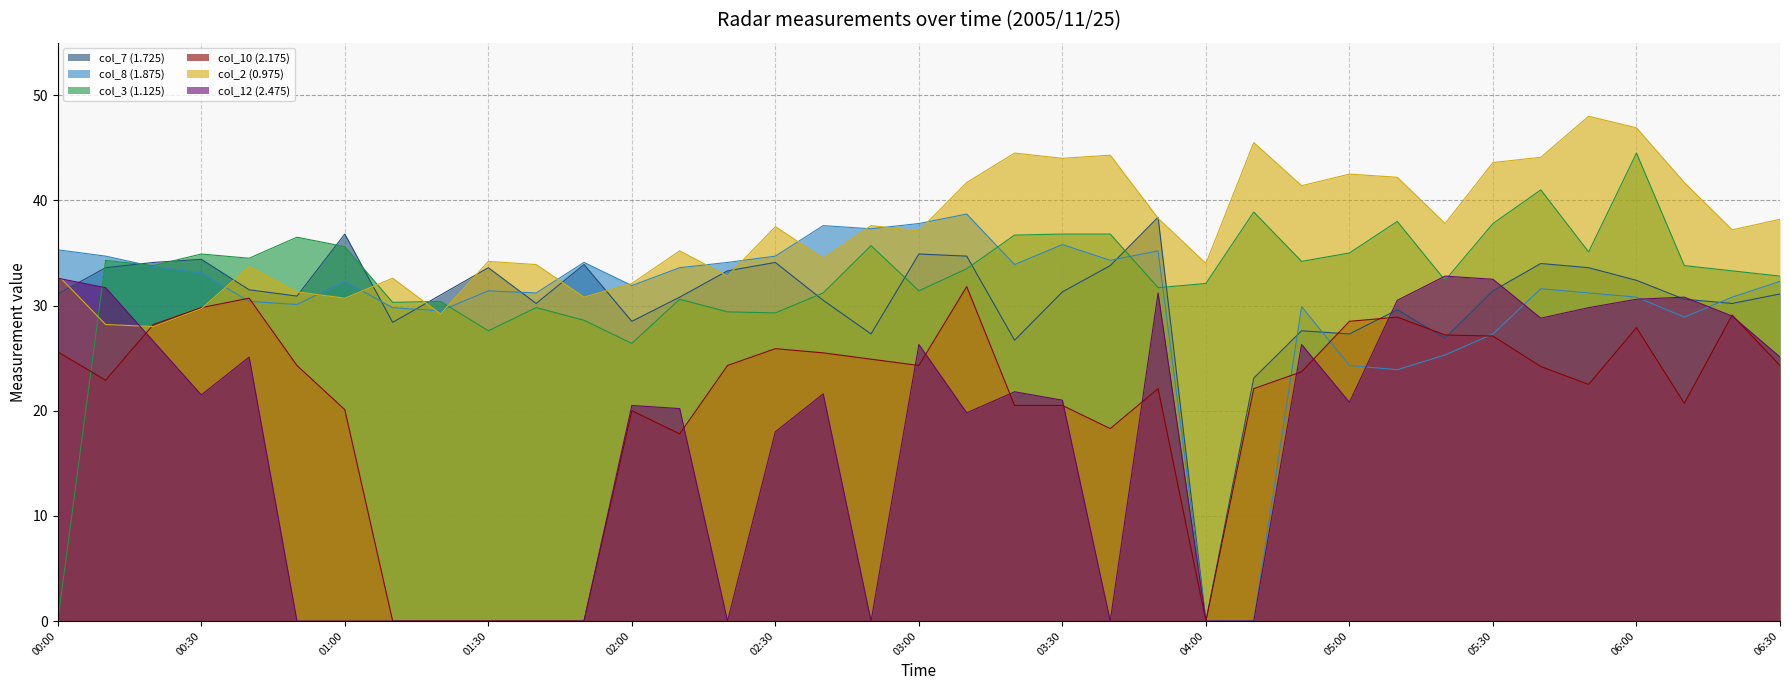

Which series changed the most between 01:00 and 06:00?

col_12 (2.475)